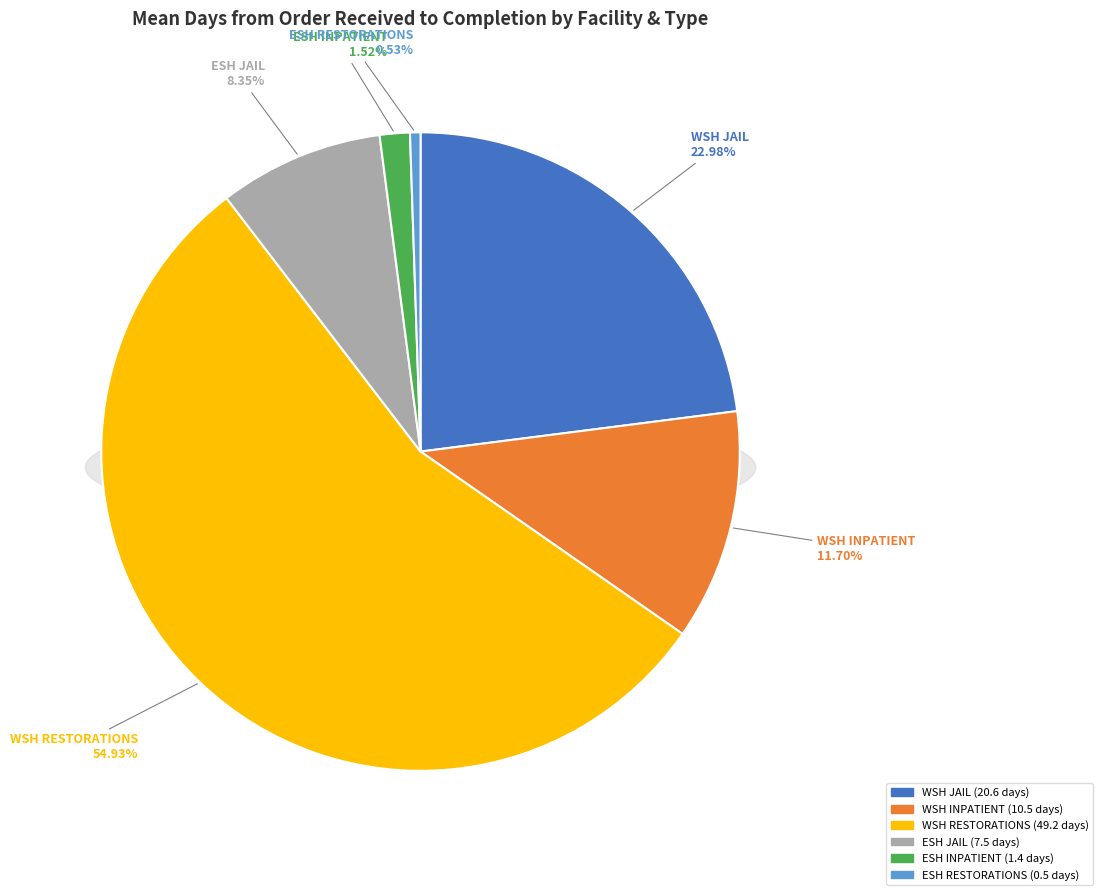

Which has a higher value, ESH JAIL or ESH RESTORATIONS?

ESH JAIL